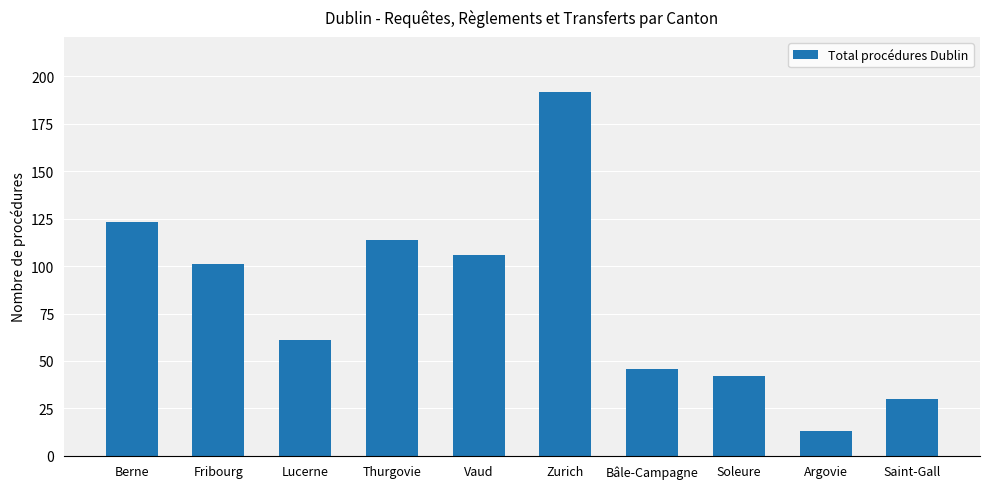

List the labels in order of value, smallest first.

Argovie, Saint-Gall, Soleure, Bâle-Campagne, Lucerne, Fribourg, Vaud, Thurgovie, Berne, Zurich